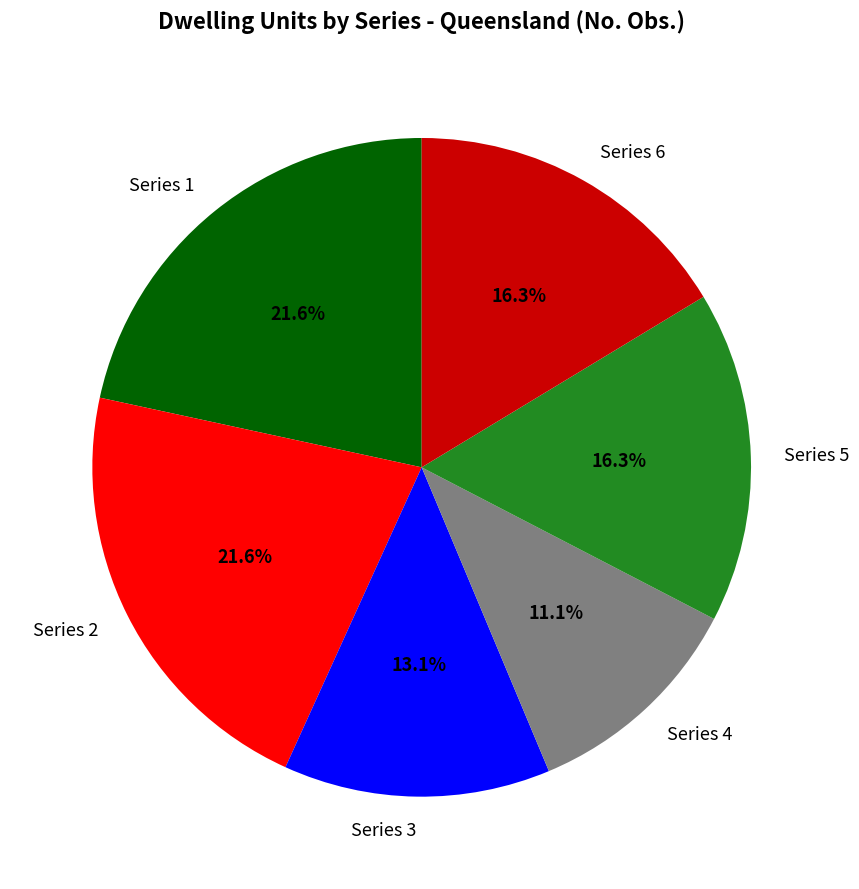

Does any single category account for the majority?

No